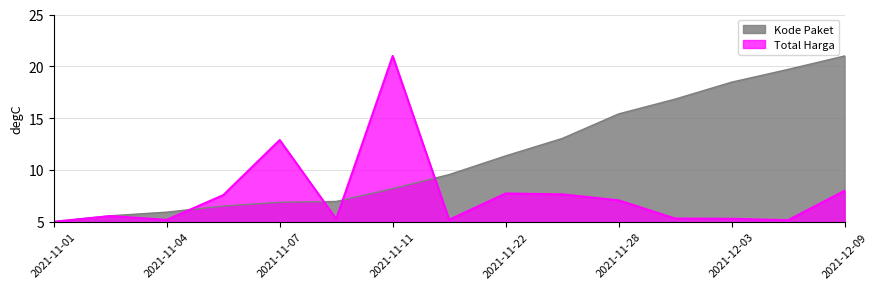

Read the Total Harga value at 2021-11-24.

7.6